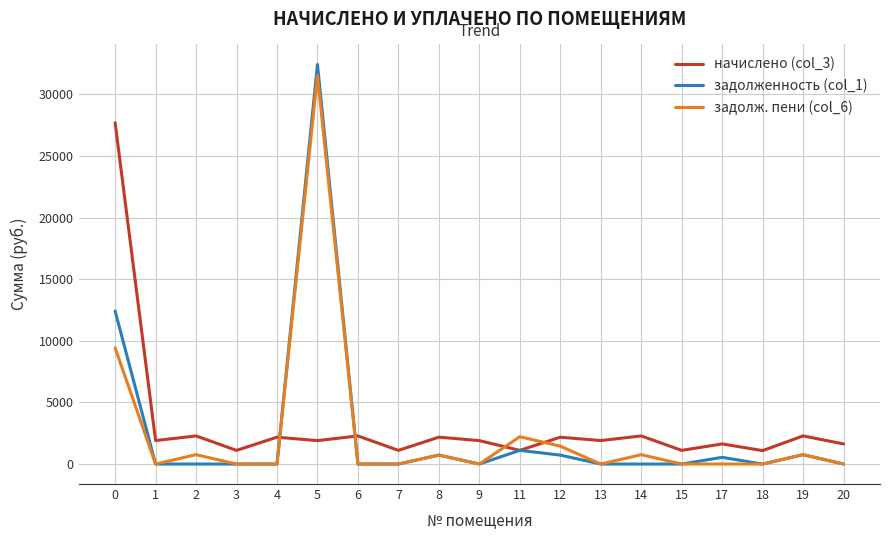

At how many categories does at least one series exceed 25101?

2